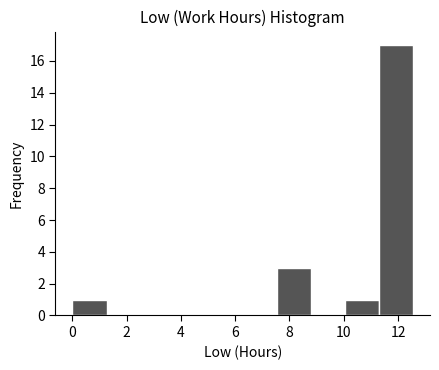

Reading left to right, list every bar in this chart as the range it spans on the x-axis followed by its height. Neither the bar edges nor the heights are printed on the chart, so give them approximately, as read against the axes.

0.0 to 1.2: 1
1.2 to 2.6: 0
2.6 to 3.8: 0
3.8 to 5.0: 0
5.0 to 6.2: 0
6.2 to 7.6: 0
7.6 to 8.8: 3
8.8 to 10.0: 0
10.0 to 11.2: 1
11.2 to 12.6: 17